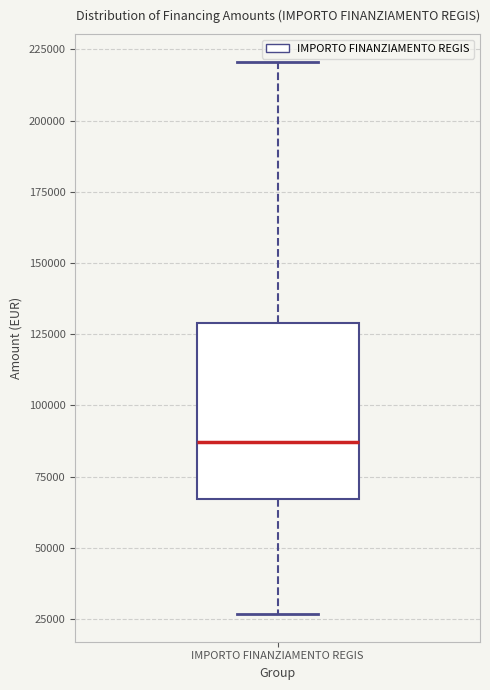

Read this box plot against the y-axis: the position of the median line, the range covered by the box, and the ends of both whiskers. The values are not printed on the chart, so give them approximately, as read against the axis.

median 85000, box 65000 to 130000, whiskers 25000 to 220000